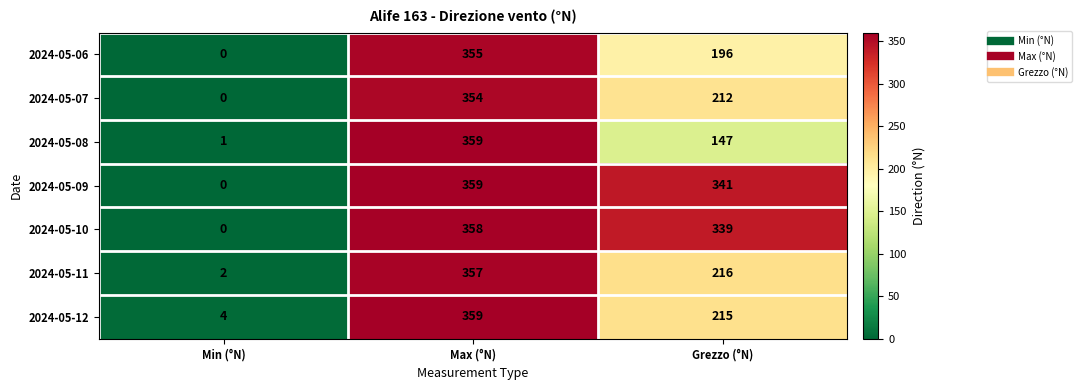

What is the difference between the maximum and second lowest values in the 2024-05-12 series?

144